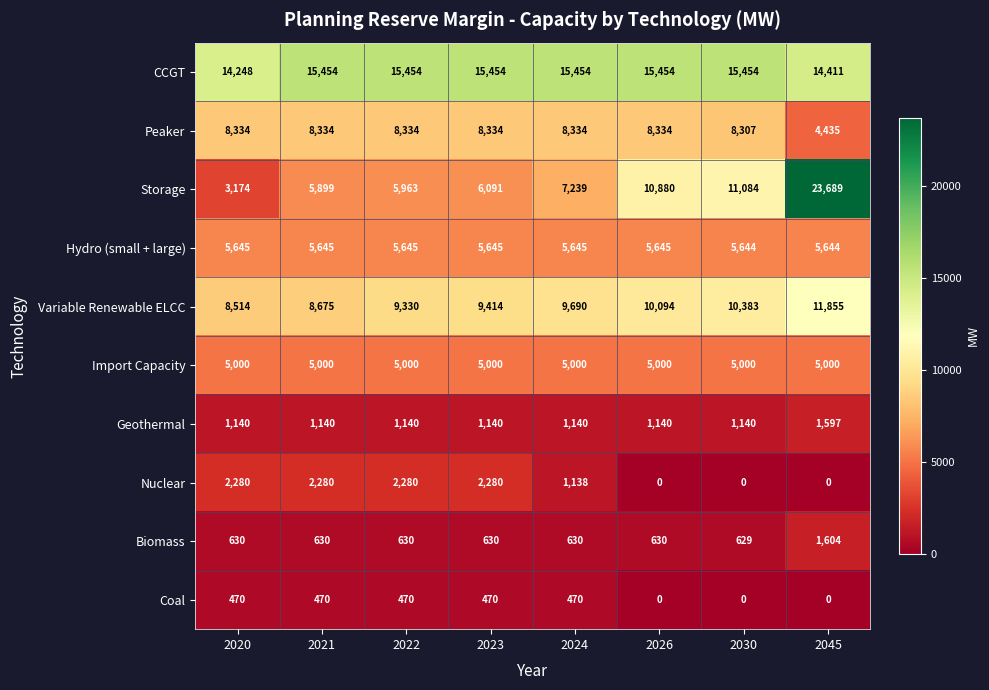

At which category is the sum across all series the highest?

2045